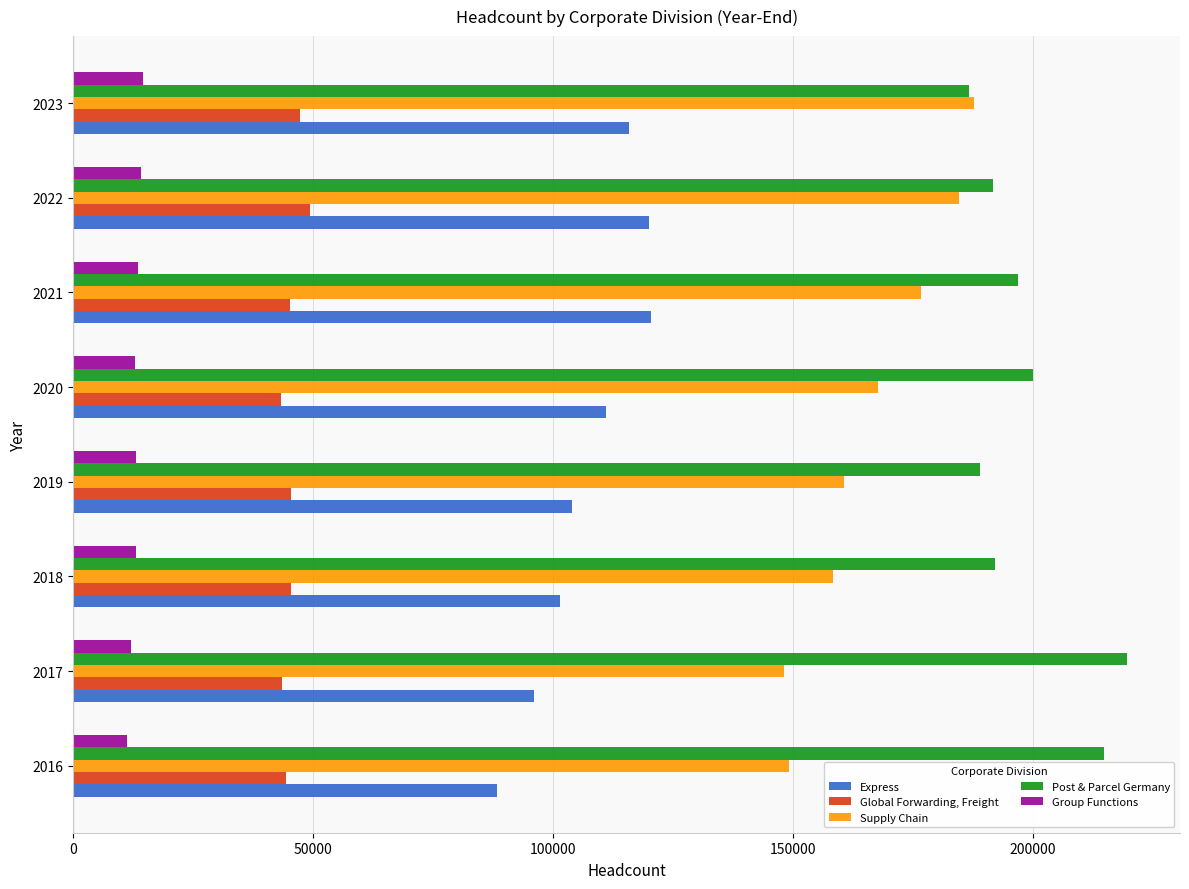

The value of Group Functions at 2019 is 13132. True or false?

True